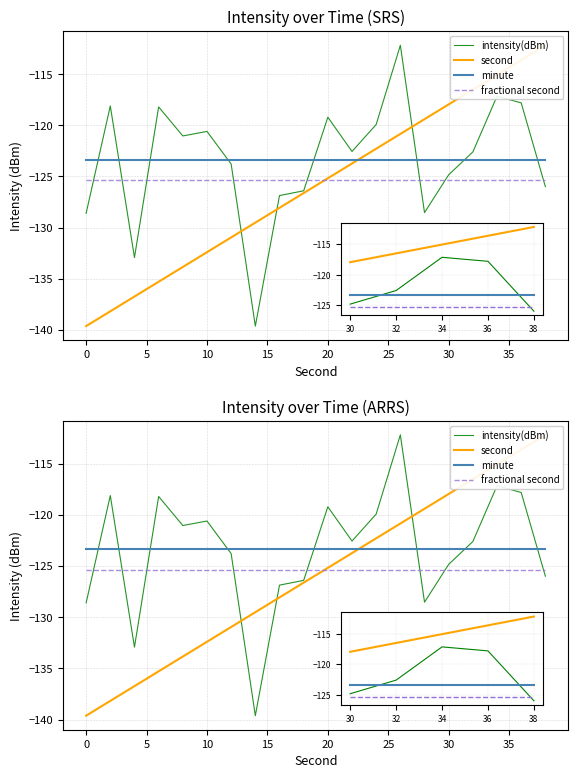

What are all the series names shown in the legend?

intensity(dBm), second, minute, fractional second